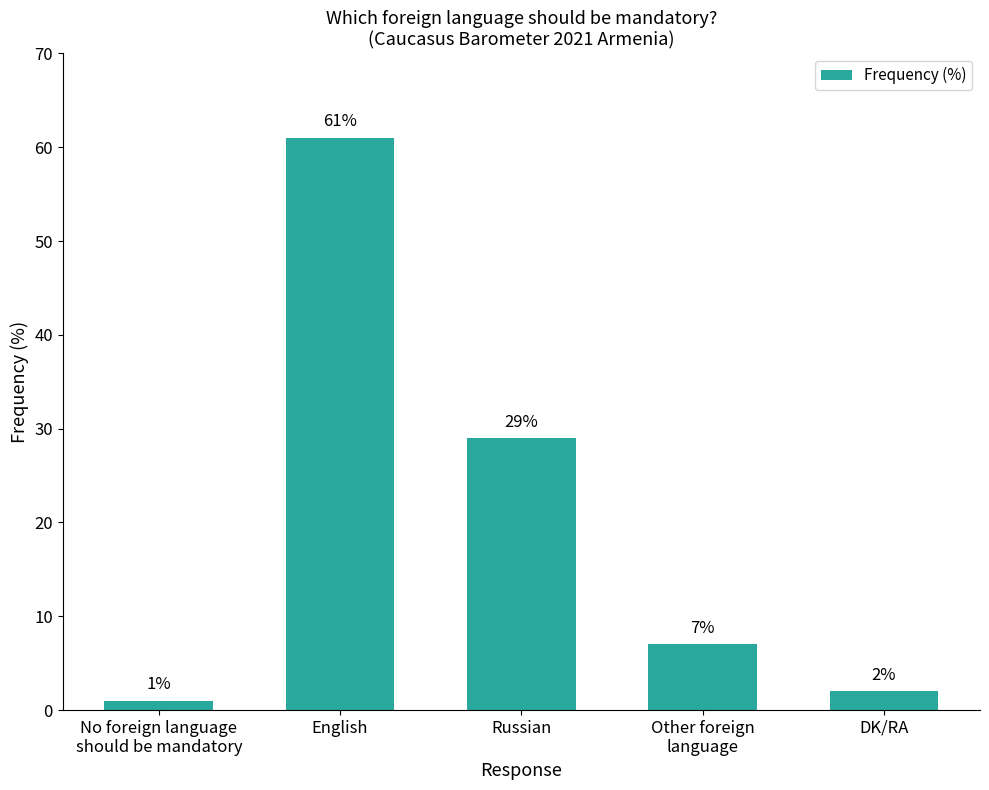

Count the number of data series in this chart.

1